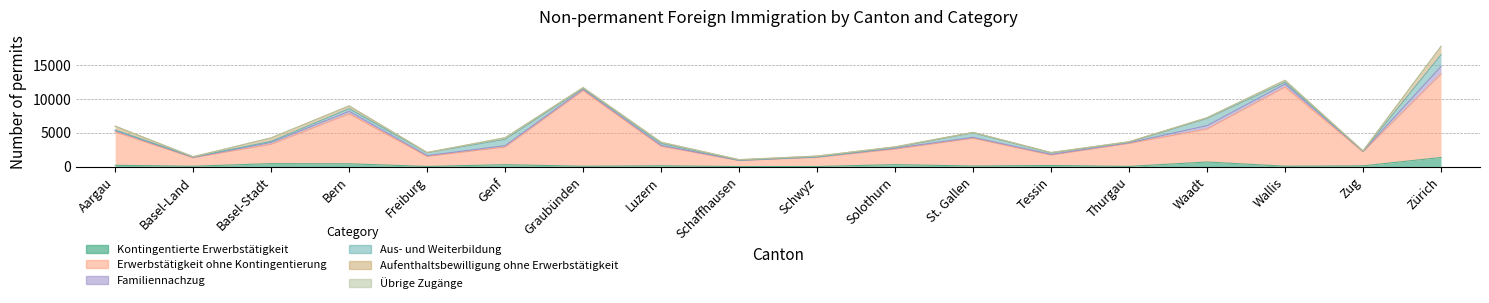

Where do Aufenthaltsbewilligung ohne Erwerbstätigkeit and Familiennachzug first cross each other?

Aargau and Basel-Land